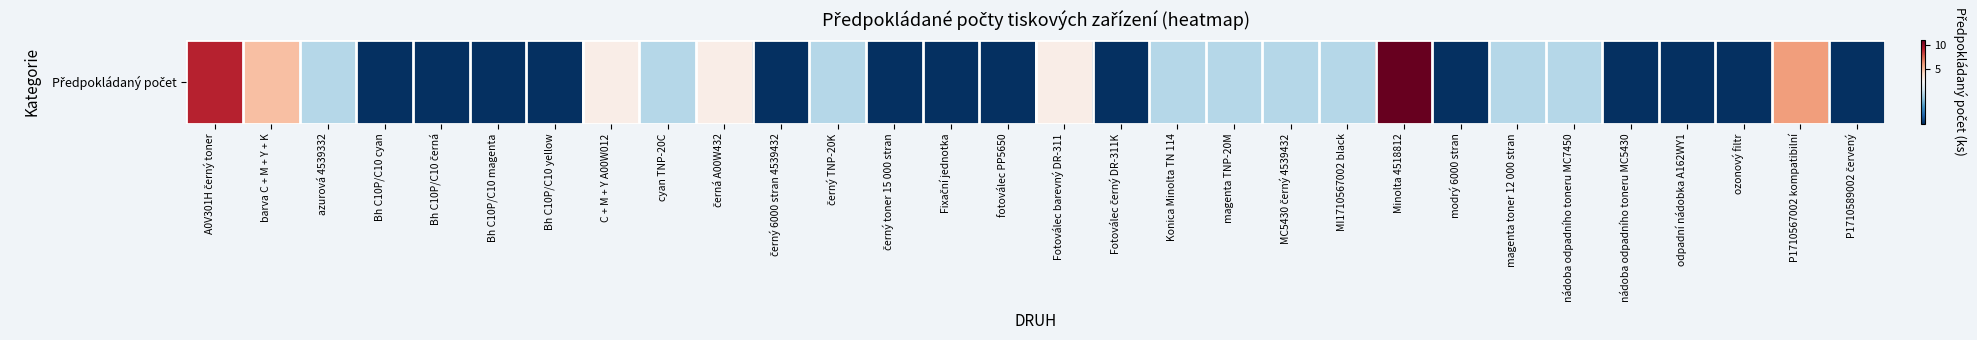

What is the ratio of the value at Bh C10P/C10 černá to the value at Bh C10P/C10 magenta?

1.0